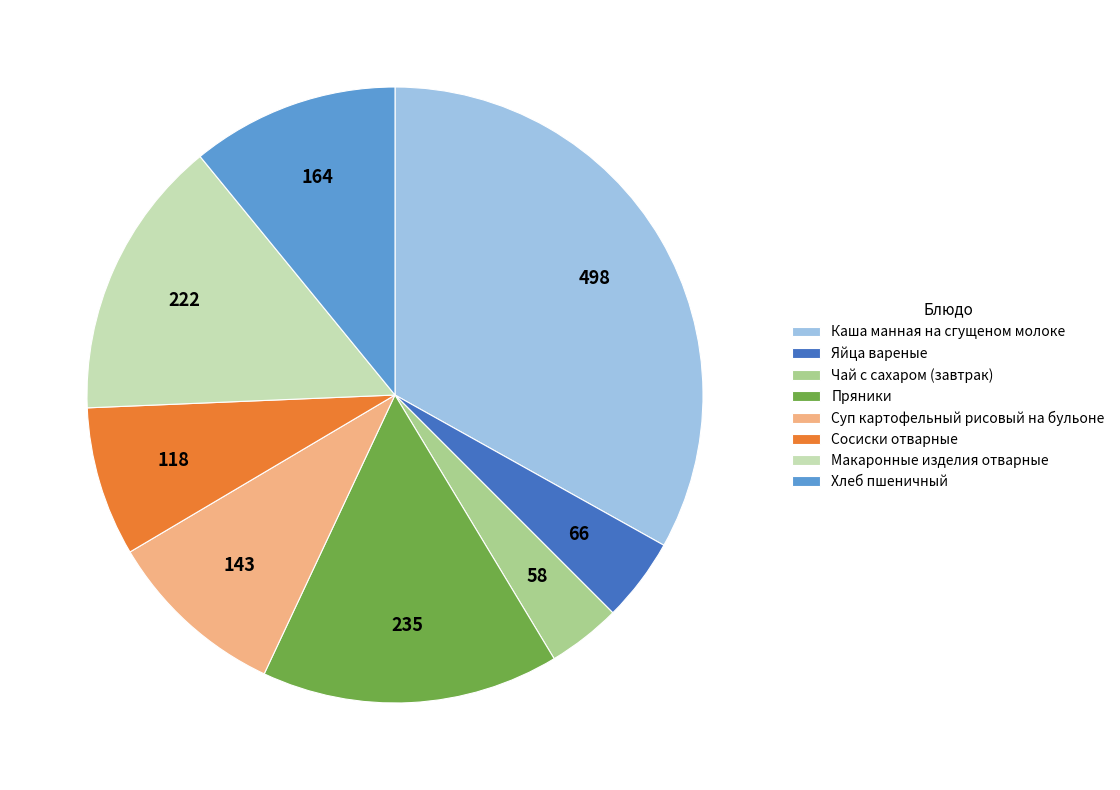

Is the sum of Каша манная на сгущеном молоке and Пряники greater than half?

No